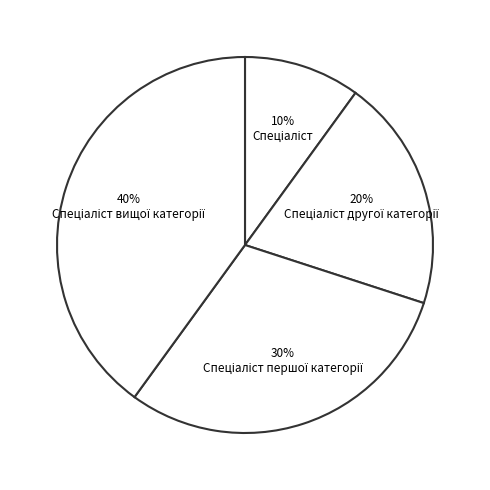

What is the ratio of the value at Спеціаліст першої категорії to the value at Спеціаліст вищої категорії?

0.8